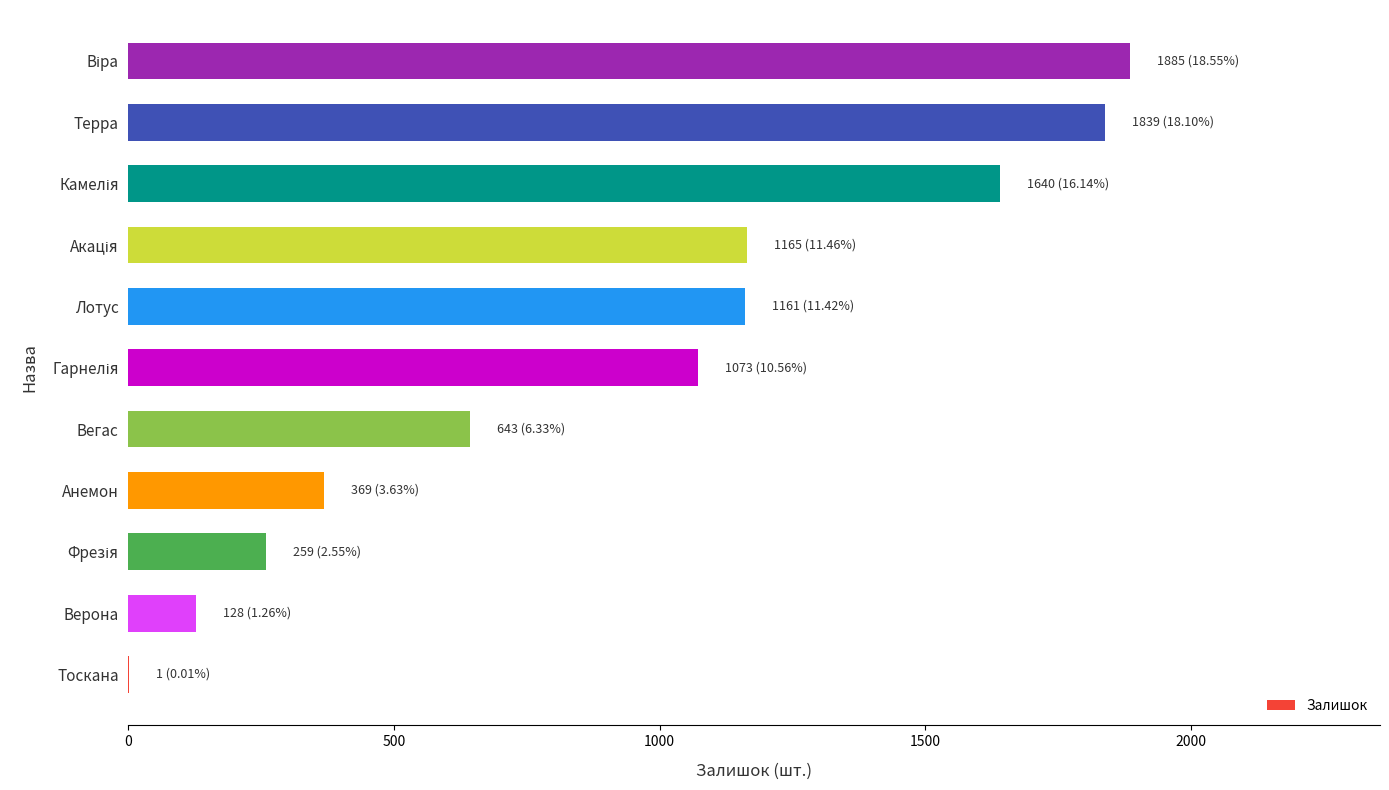

Between Верона and Тоскана, which is larger?

Верона